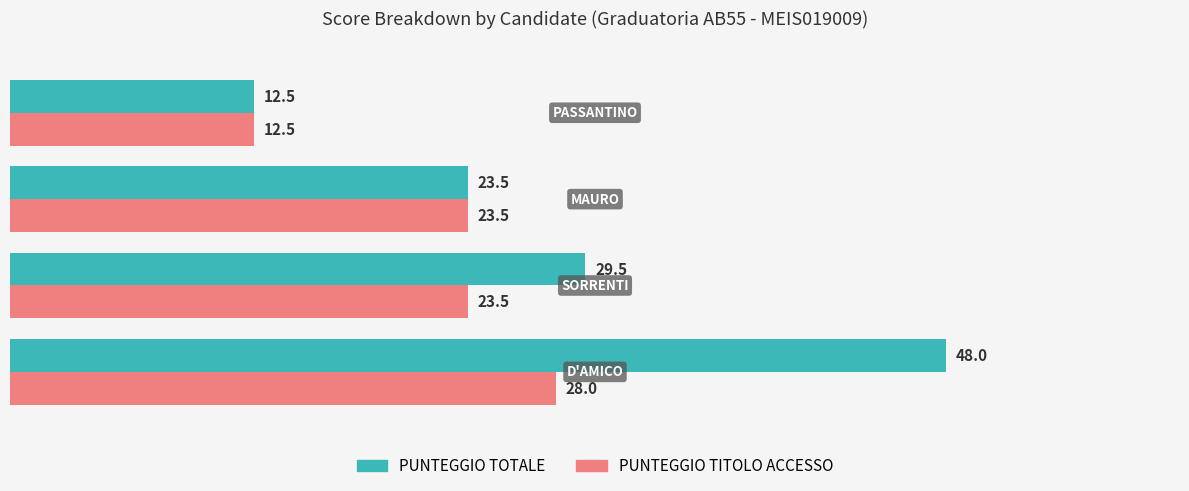

Rank the series by their average value, from lowest to highest.

PUNTEGGIO TITOLO ACCESSO, PUNTEGGIO TOTALE